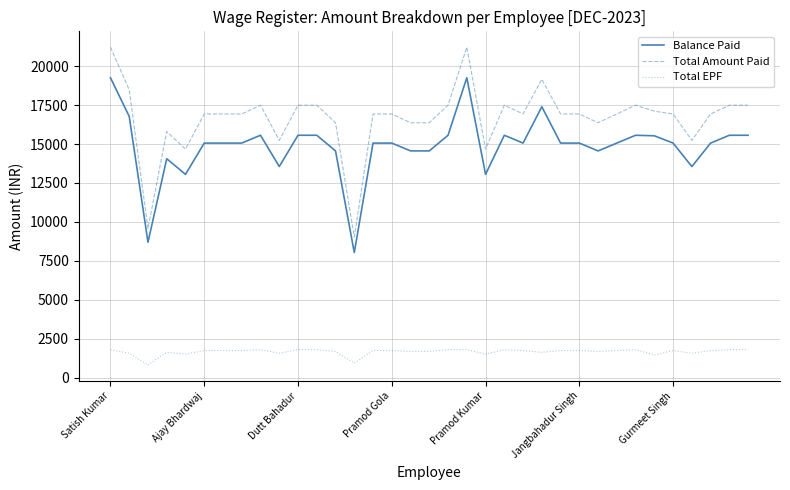

Which series has the largest range (max minus min)?

Total Amount Paid